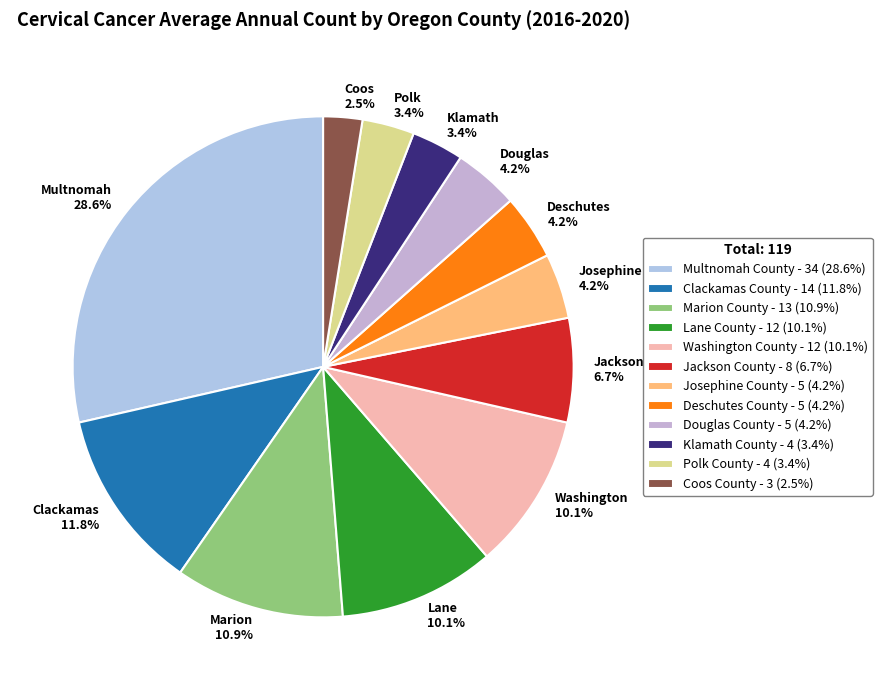

To the nearest percent, what is the difference between the largest and smallest slice percentages?

26%